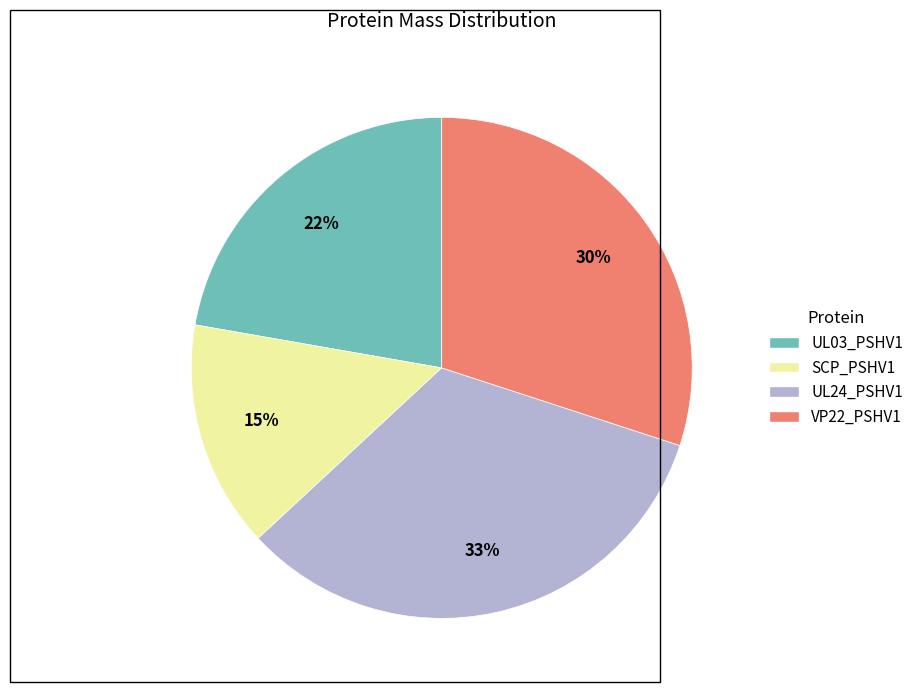

Is there any slice that represents more than half of the pie?

No